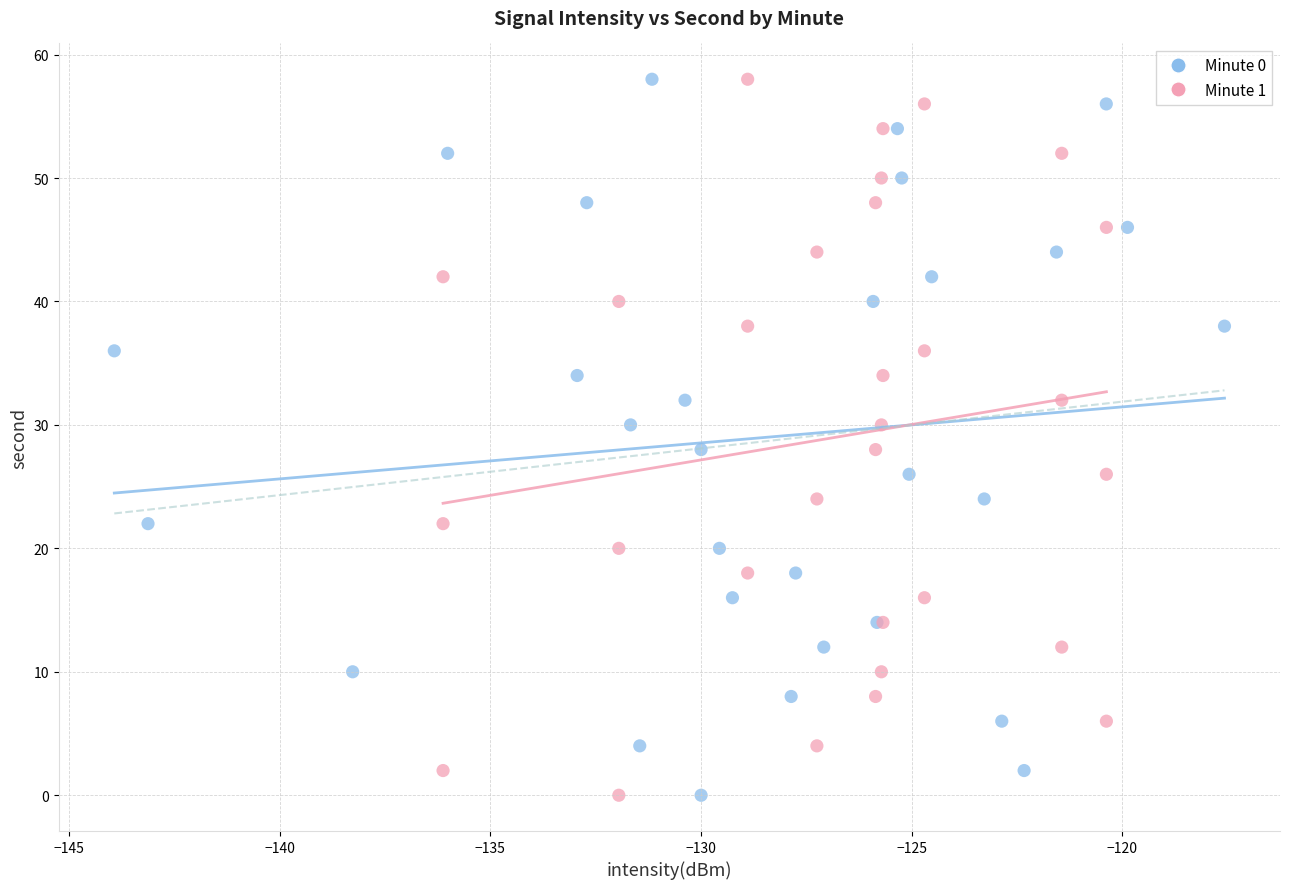

What are all the series names shown in the legend?

Minute 0, Minute 1